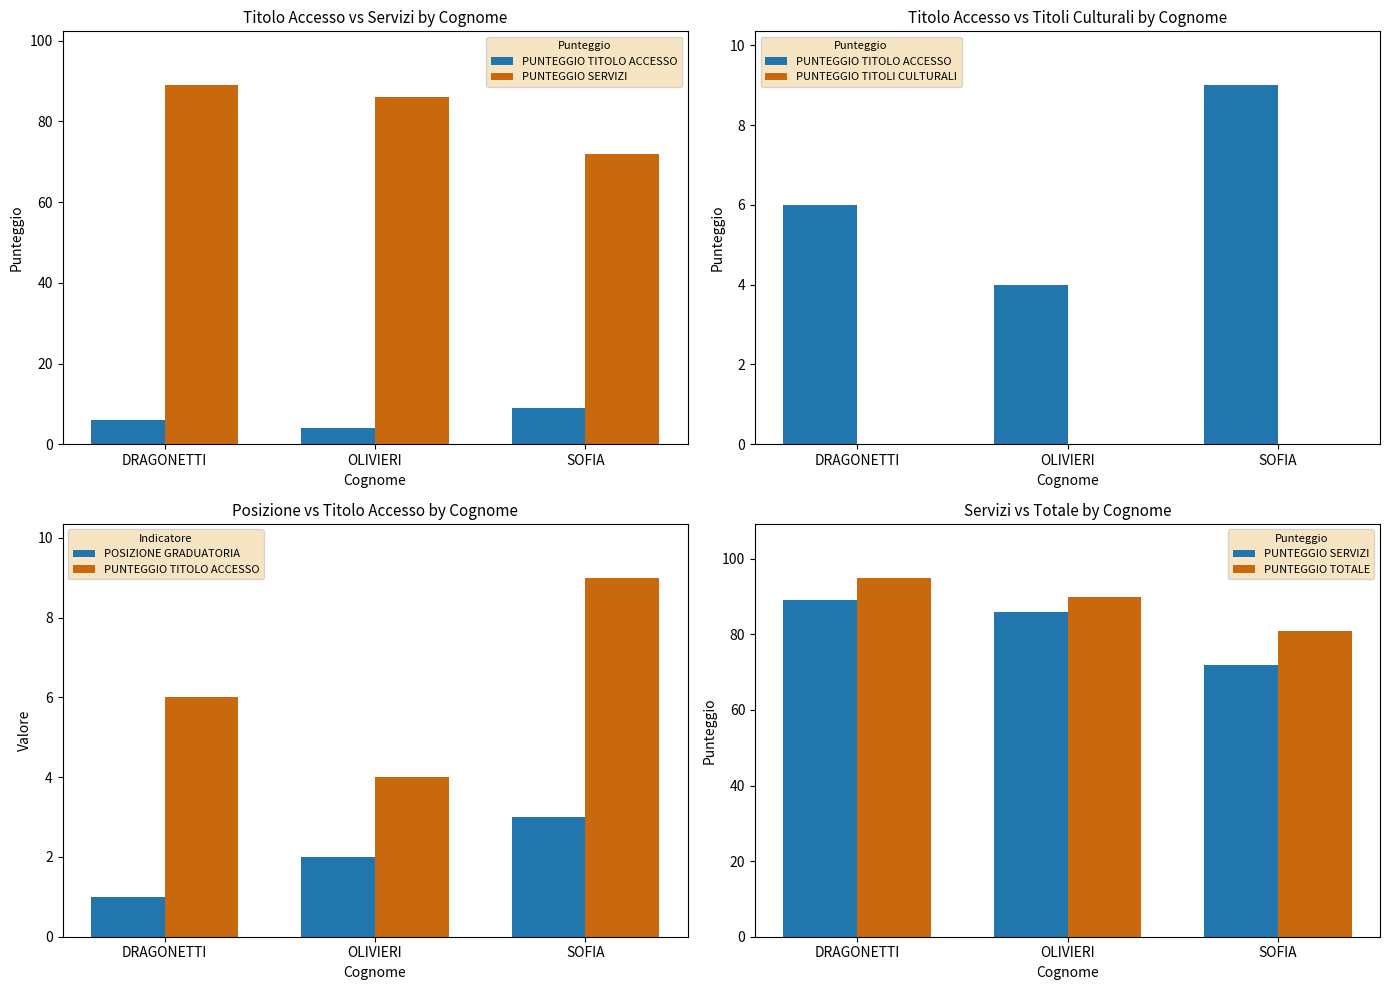

Count the number of categories in the chart.

3